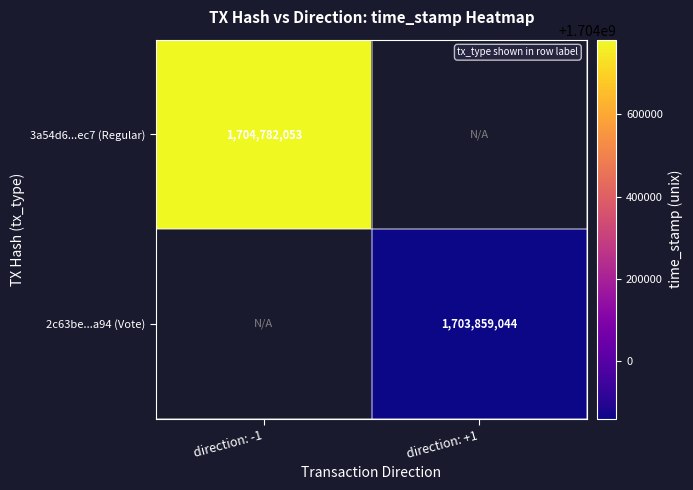

Is it true that 2c63be...a94 (Vote) equals 1703859044 at direction: +1?

True